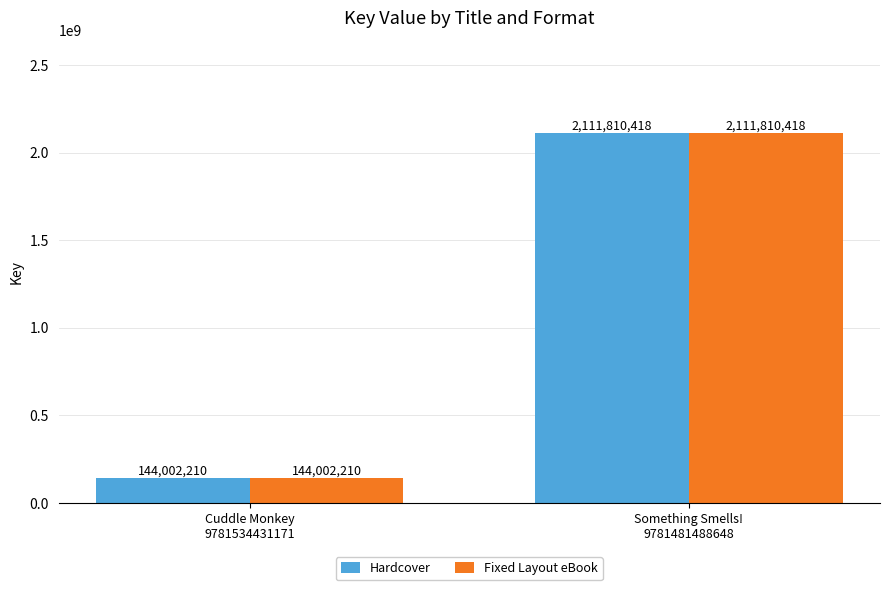

At which category is the sum across all series the highest?

Something Smells!
9781481488648